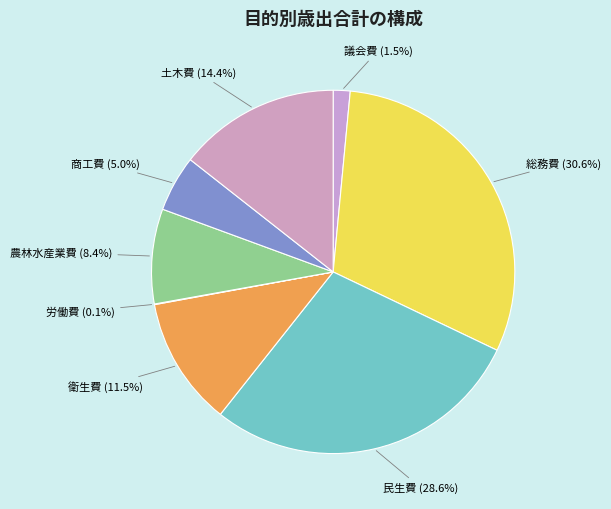

How many segments does this pie chart have?

8